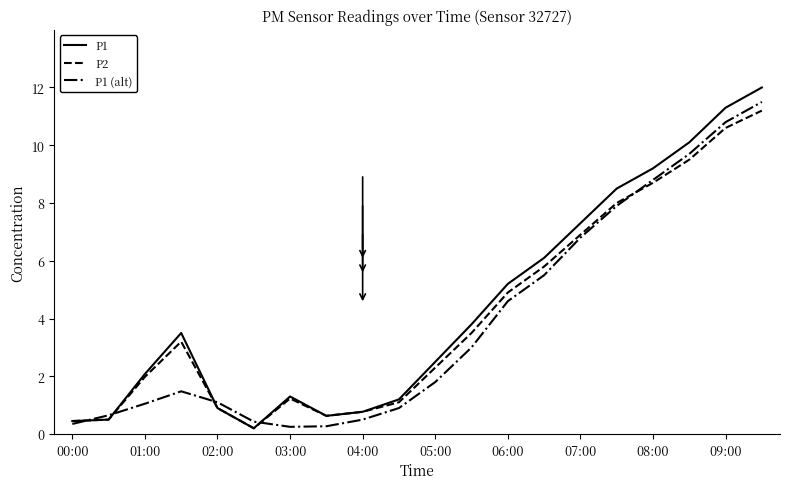

What is the greatest value displayed?

12.0